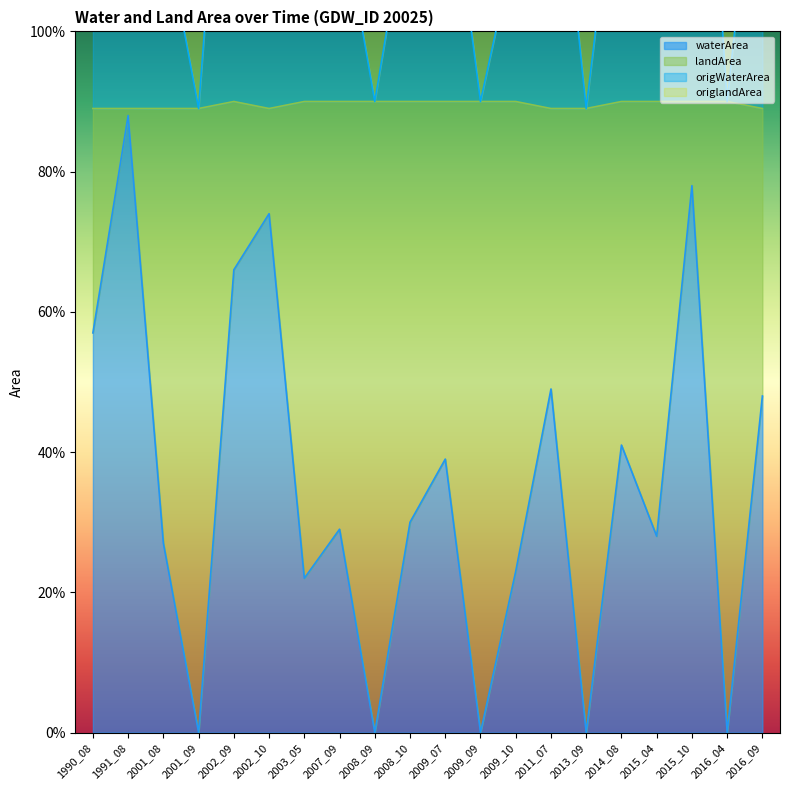

Reading right to left, what are all the values shown in this chart?

waterArea: 0.5	0.0	0.8	0.3	0.4	0.0	0.5	0.2	0.0	0.4	0.3	0.0	0.3	0.2	0.7	0.7	0.0	0.3	0.9	0.6
landArea: 1.4	0.9	1.7	1.2	1.3	0.9	1.4	1.1	0.9	1.3	1.2	0.9	1.2	1.1	1.6	1.6	0.9	1.2	1.8	1.5